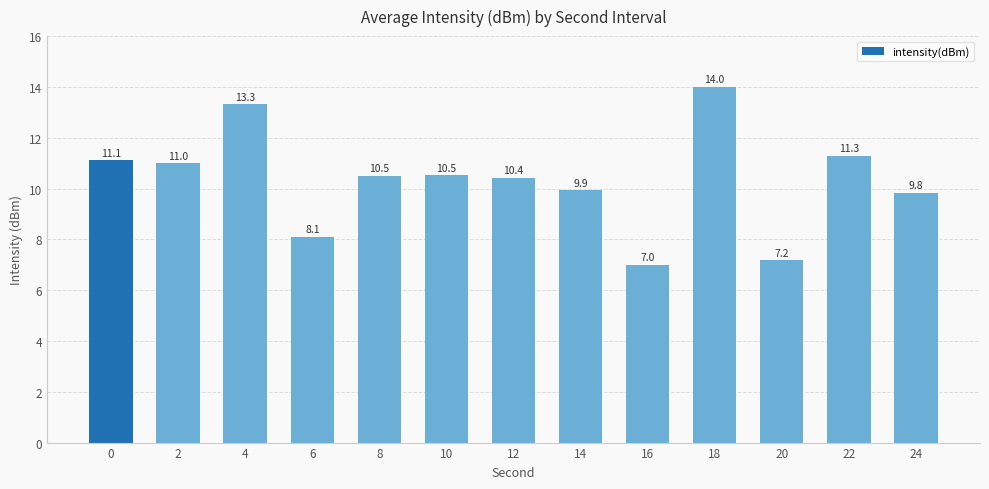

The value at 24 is 9.8. True or false?

True